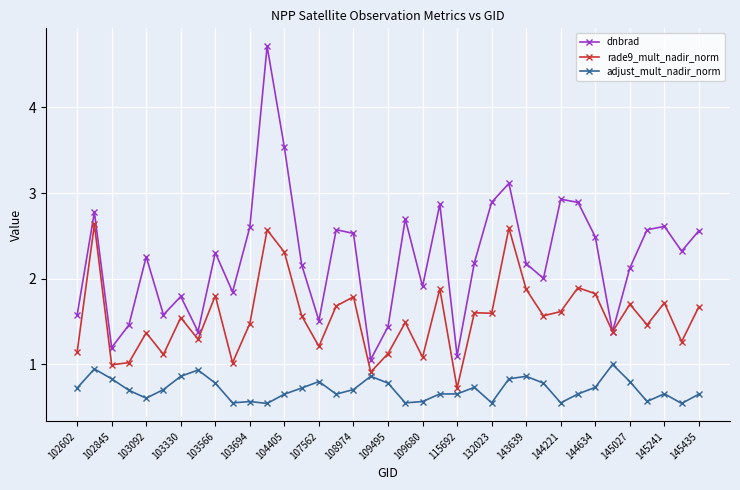

At how many categories does at least one series exceed 1?

37